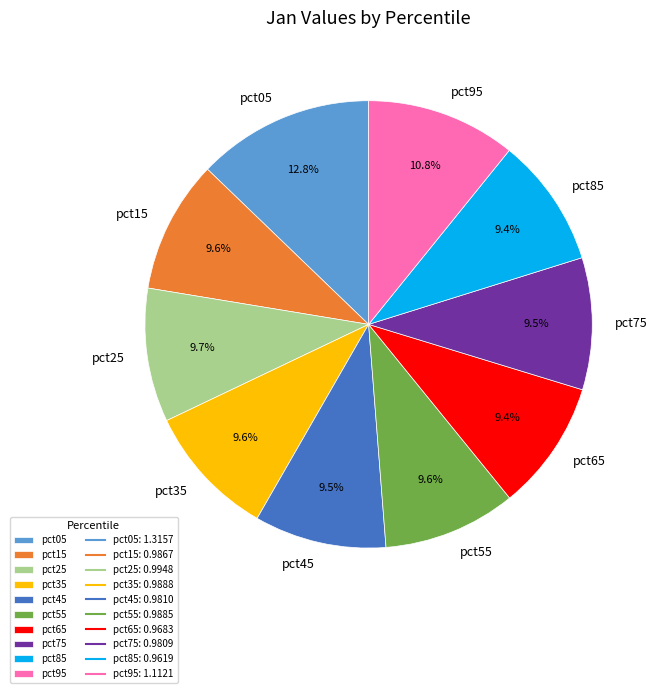

To the nearest percent, what is the combined percentage of pct05 and pct15?

22%